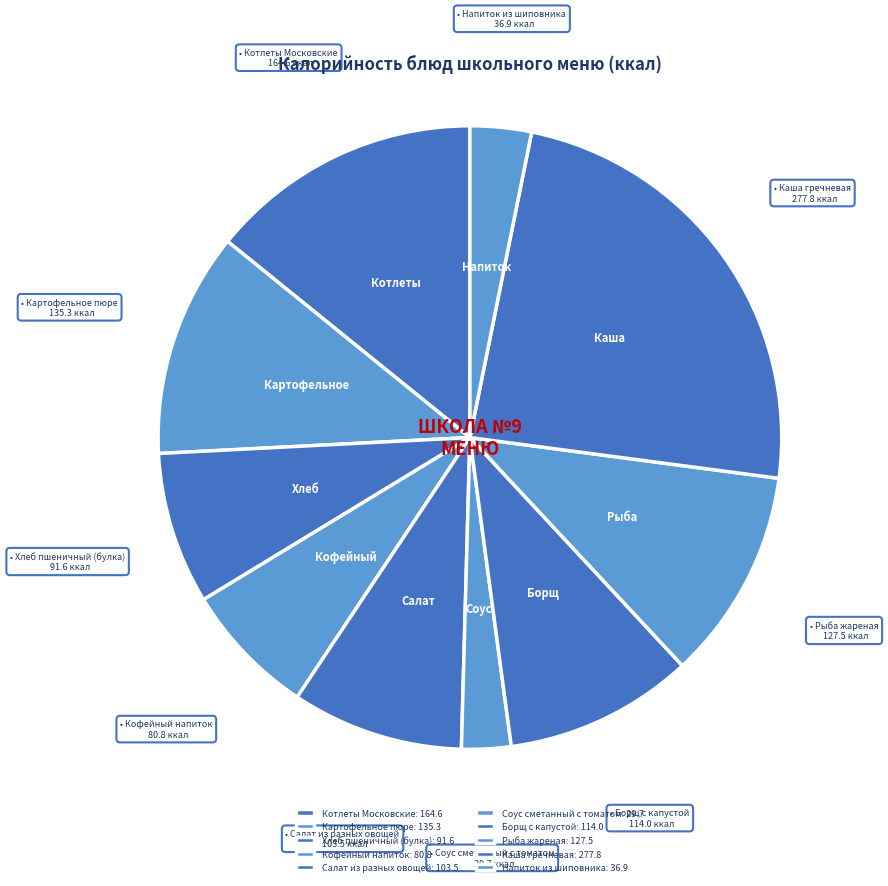

What is the change in value from Хлеб пшеничный (булка) to Соус сметанный с томатом?

-61.9